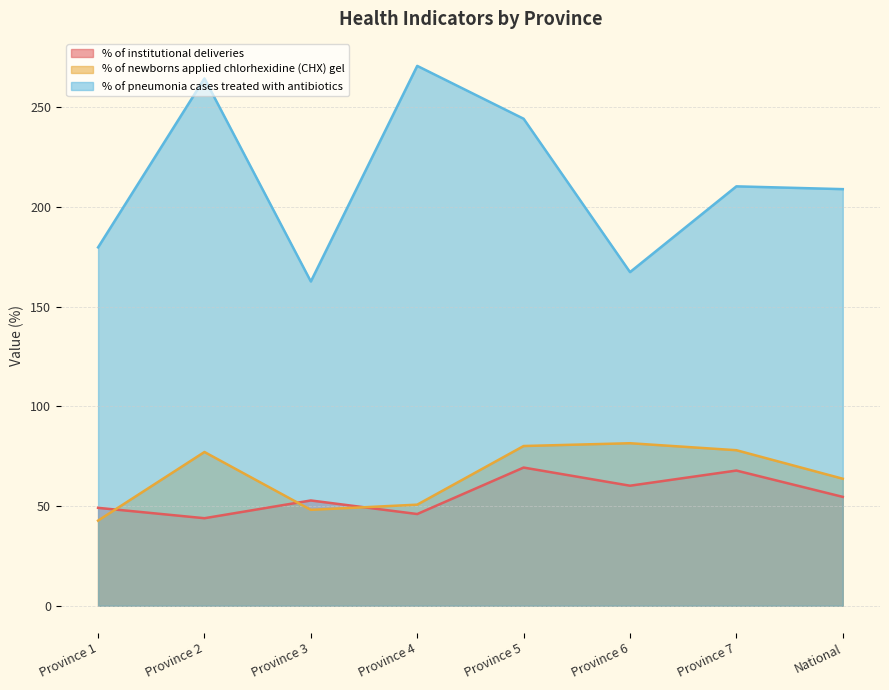

Which series has the largest range (max minus min)?

% of pneumonia cases treated with antibiotics